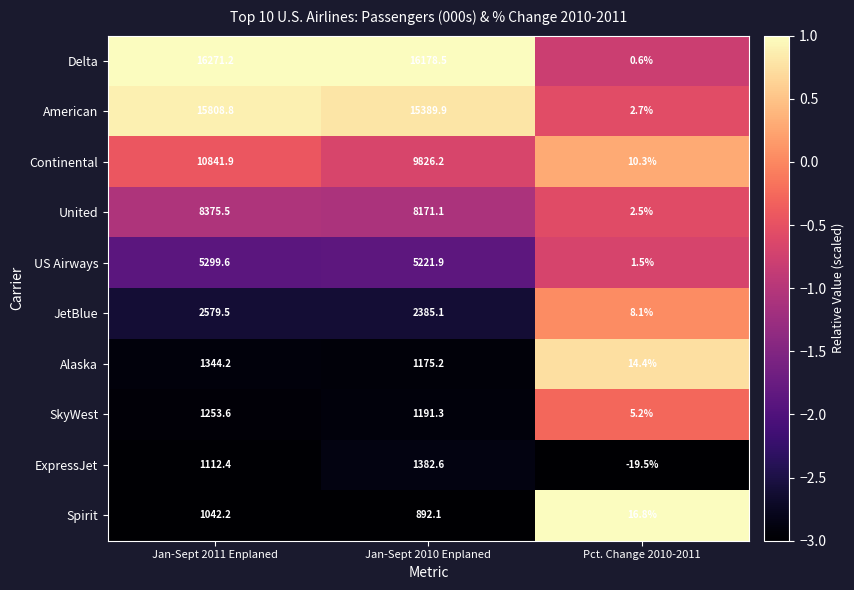

Between Jan-Sept 2010 Enplaned and Pct. Change 2010-2011, which series saw the biggest shift?

Delta